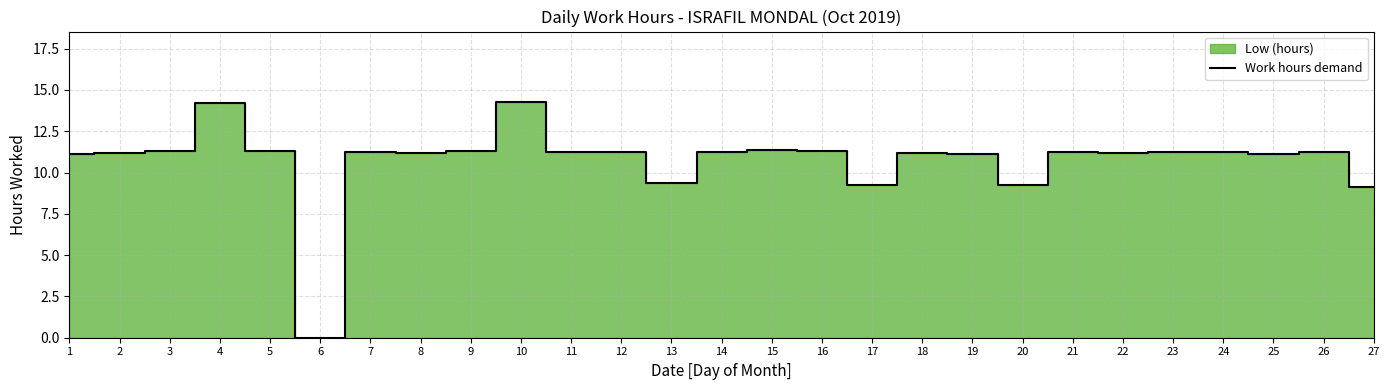

Rank the categories by value from highest to lowest.

10, 4, 15, 3, 5, 9, 16, 12, 23, 7, 21, 24, 26, 11, 14, 2, 22, 8, 18, 25, 19, 1, 13, 17, 20, 27, 6